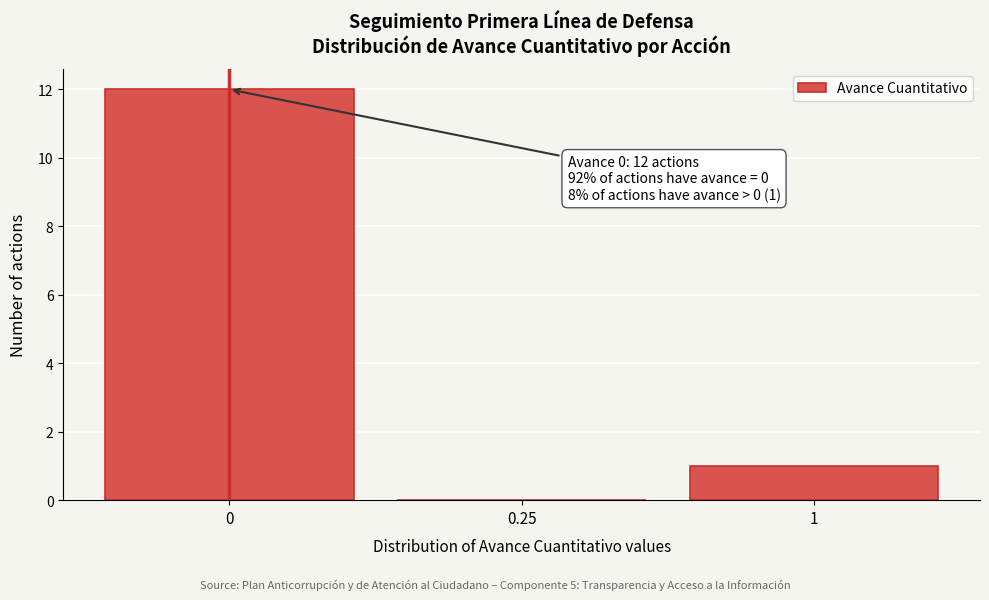

Reading right to left, what are all the values shown in this chart?

1=1	0.25=0	0=12